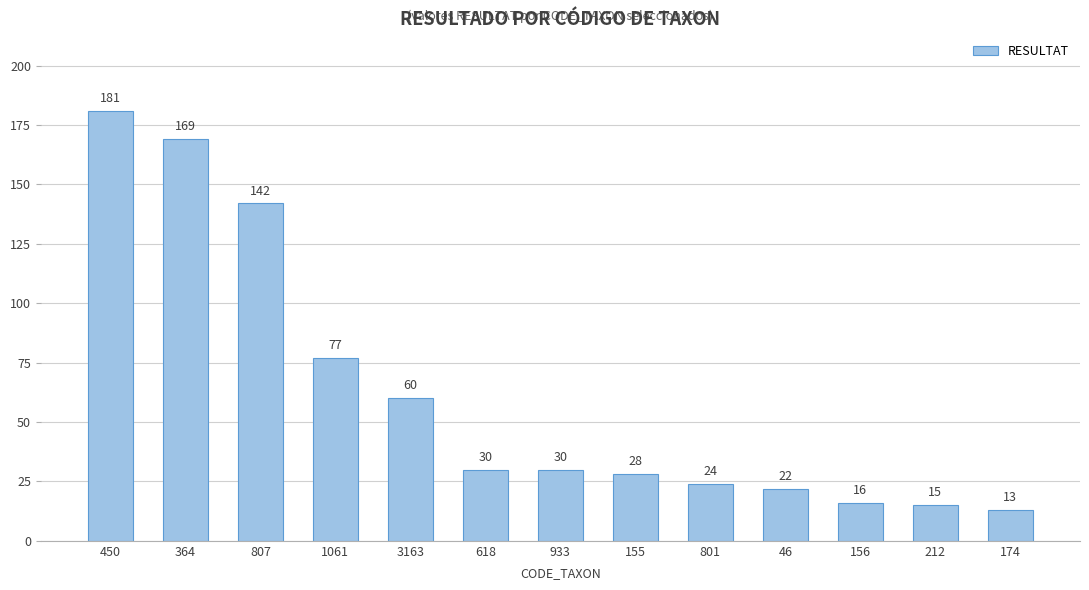

At which label does the data first exceed 30?

450